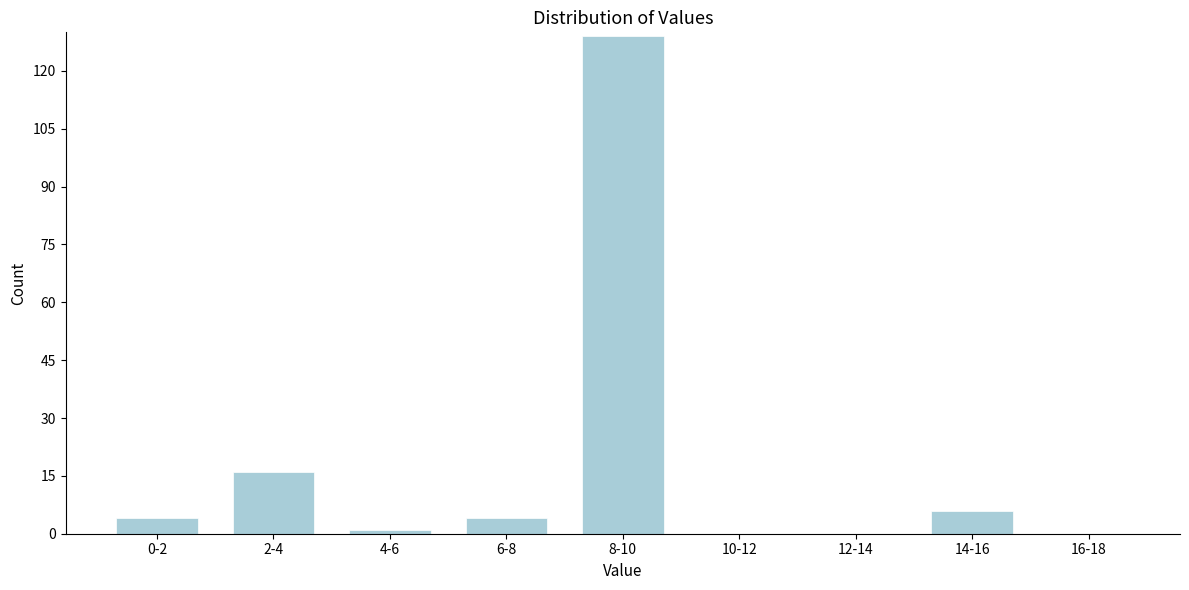

Reading left to right, list all the values displayed in this chart.

0-2=4	2-4=16	4-6=1	6-8=4	8-10=129	10-12=0	12-14=0	14-16=6	16-18=0